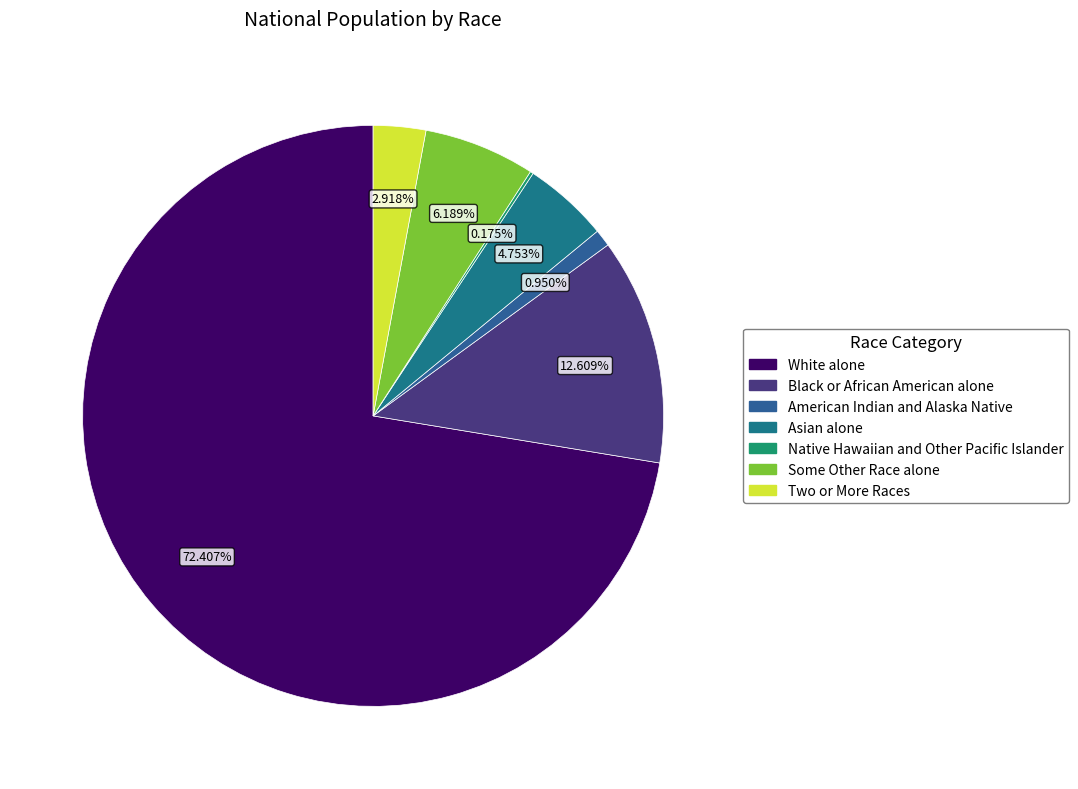

To the nearest percent, what is the difference between the largest and smallest slice percentages?

72%